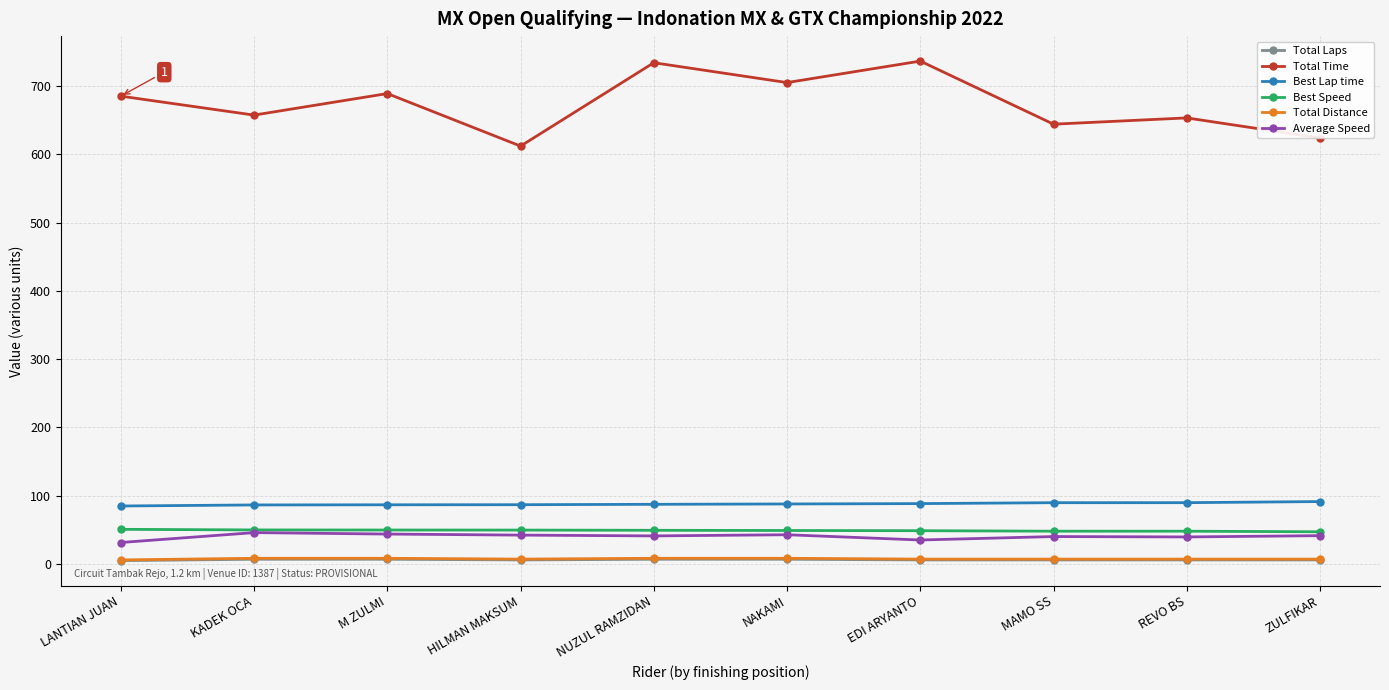

What is the highest value of the Best Speed series?

50.8